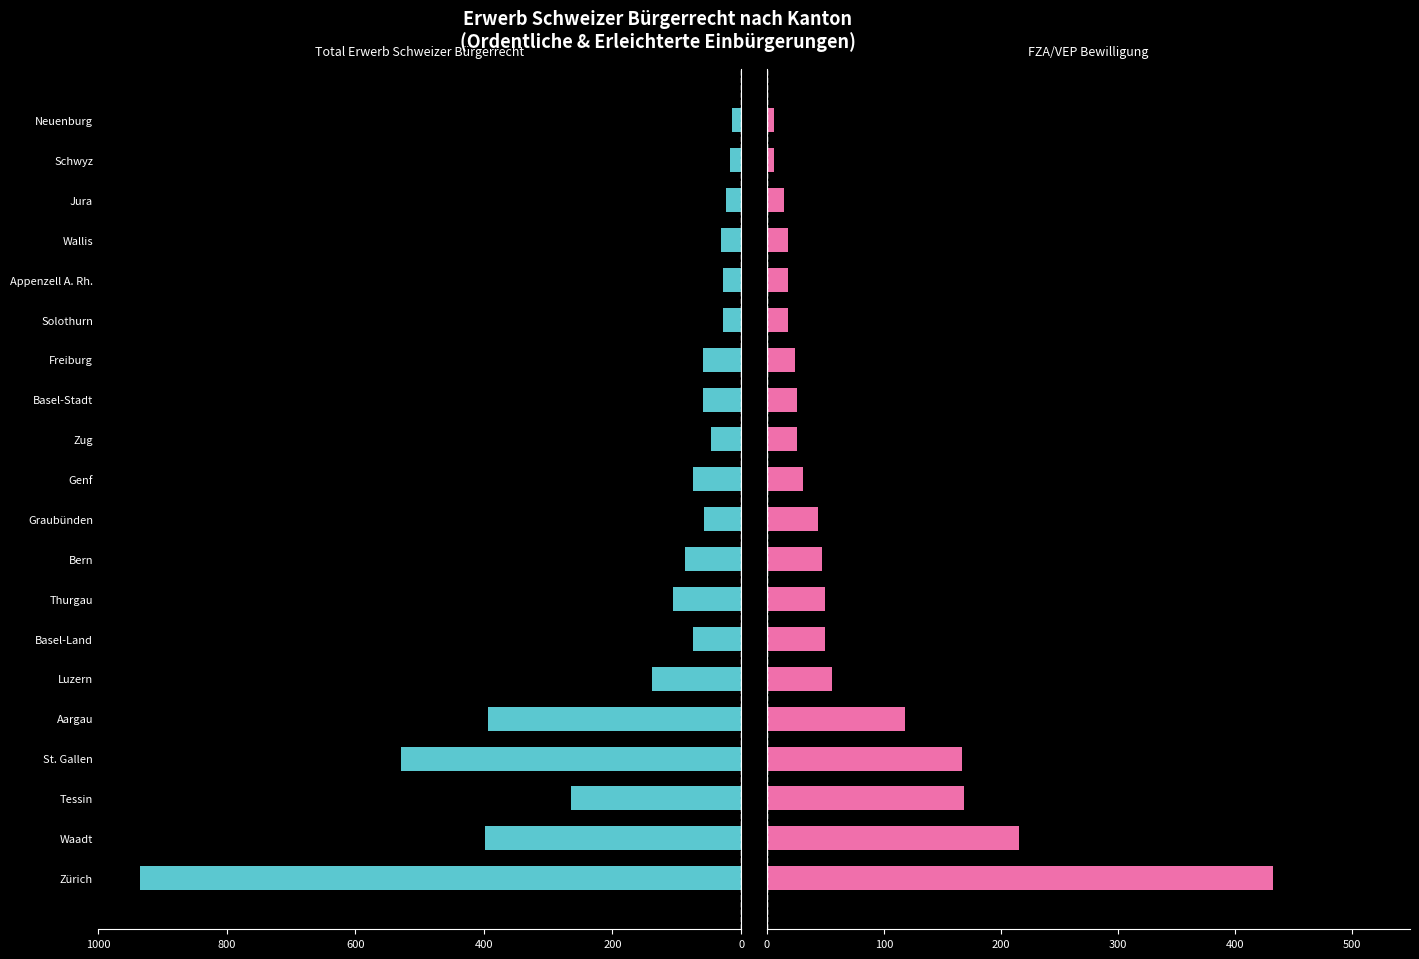

List the series in order of their peak value, lowest first.

FZA/VEP Bewilligung, Total Erwerb Schweizer Bürgerrecht